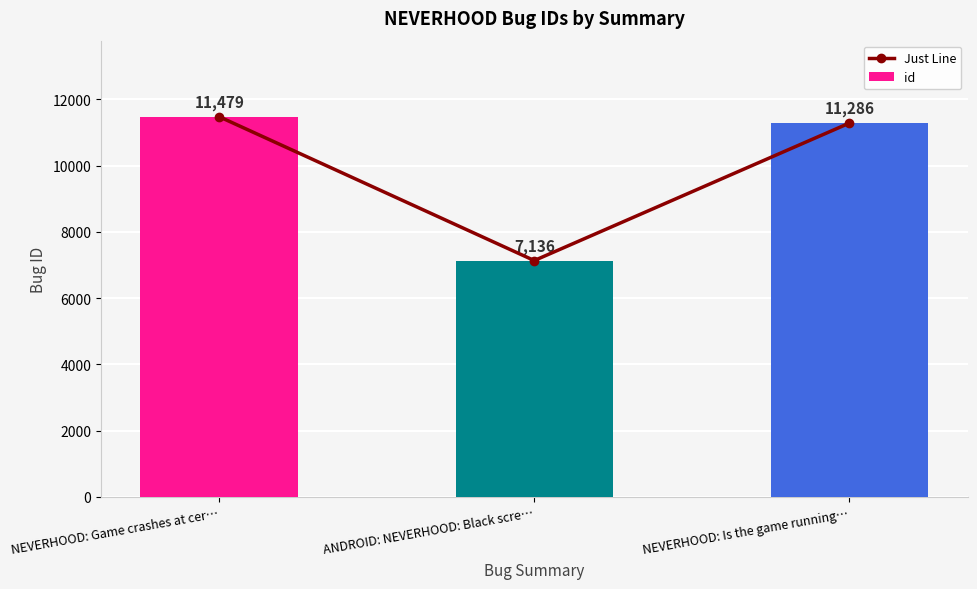

What position from the right is NEVERHOOD: Is the game running…?

1